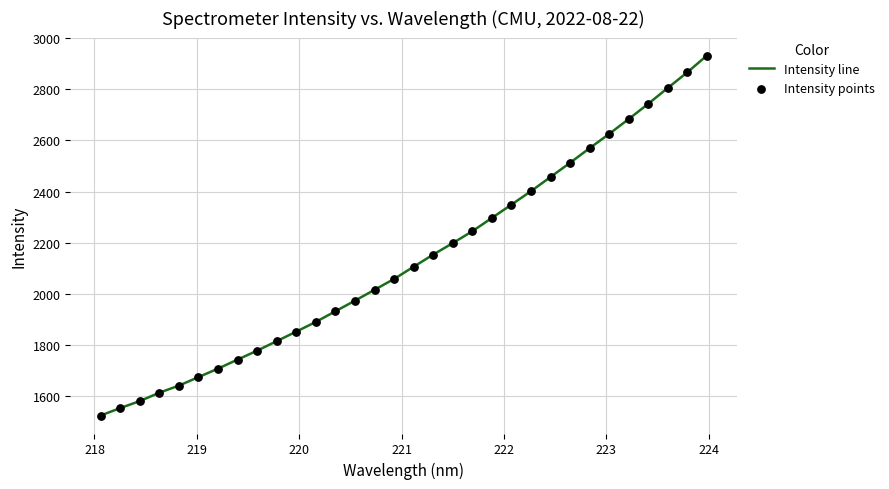

What is the greatest value displayed?

2931.9